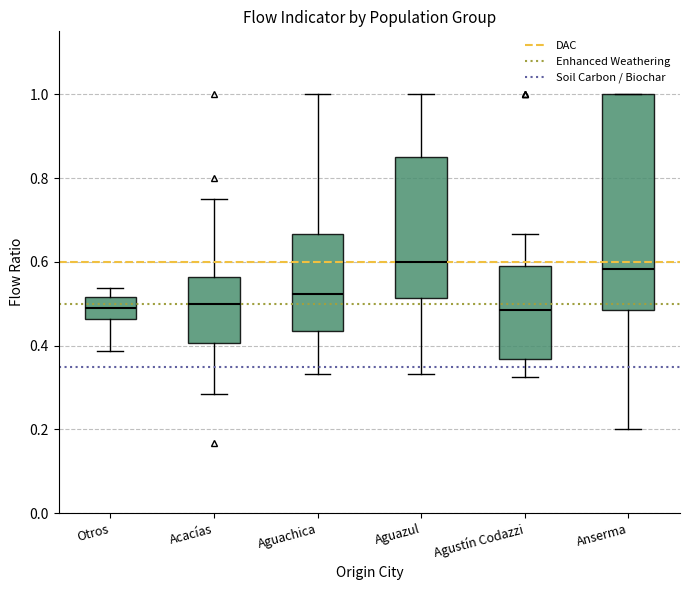

Where is the lower edge of the box for Acacías on the y-axis? The values are not printed on the chart, so give them approximately, as read against the axis.

0.40